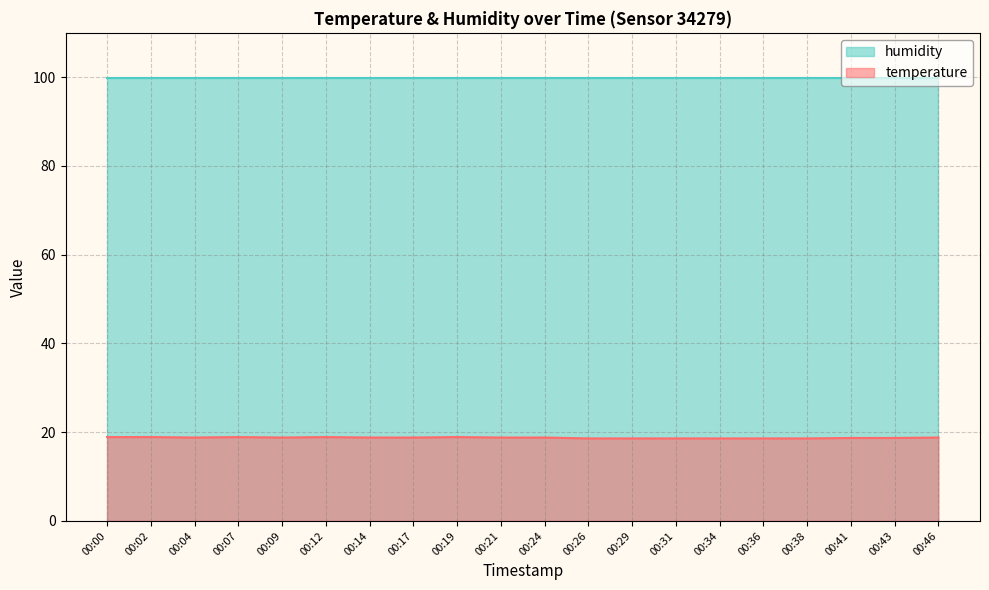

How many interior local valleys (lower than both neighbors) does the data have?

2